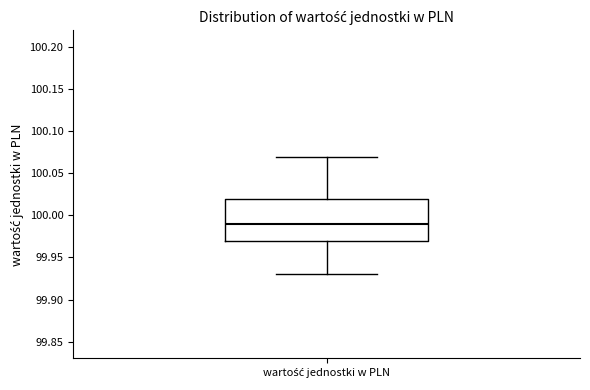

Transcribe this box plot: give where the median line is, the range the box spans, and where the two whiskers end, as read against the y-axis. The values are not printed on the chart, so give them approximately, as read against the axis.

median 99.99, box 99.97 to 100.02, whiskers 99.93 to 100.07